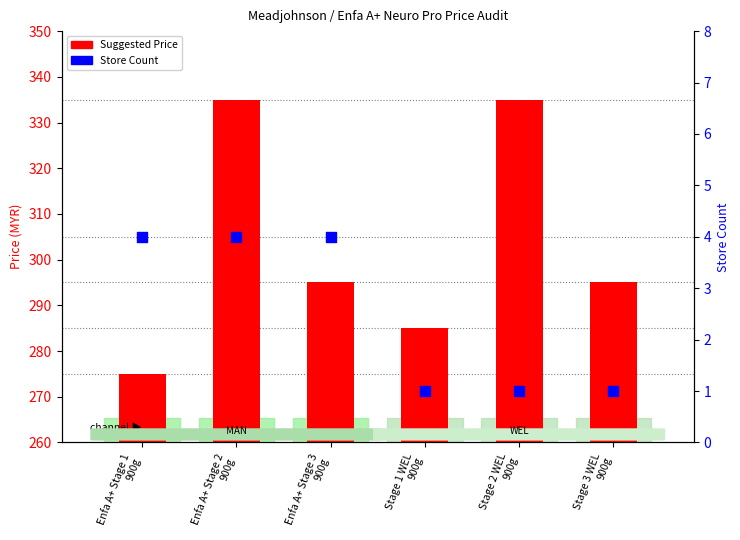

Is the value of Store Count at Enfa A+ Stage 2
900g greater than the value of Suggested Price at Stage 3 WEL
900g?

No